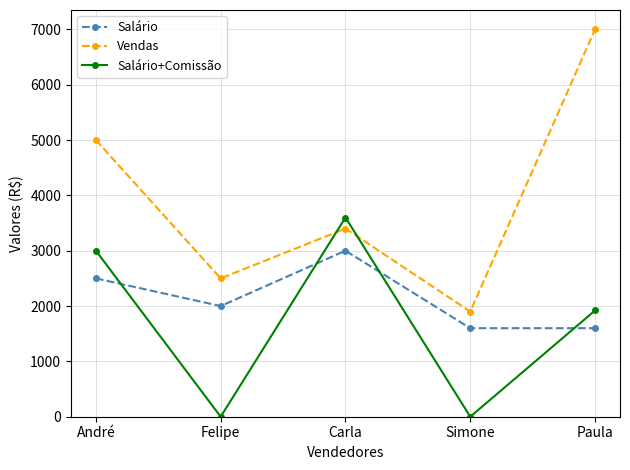

Rank the series by their maximum value, from lowest to highest.

Salário, Salário+Comissão, Vendas